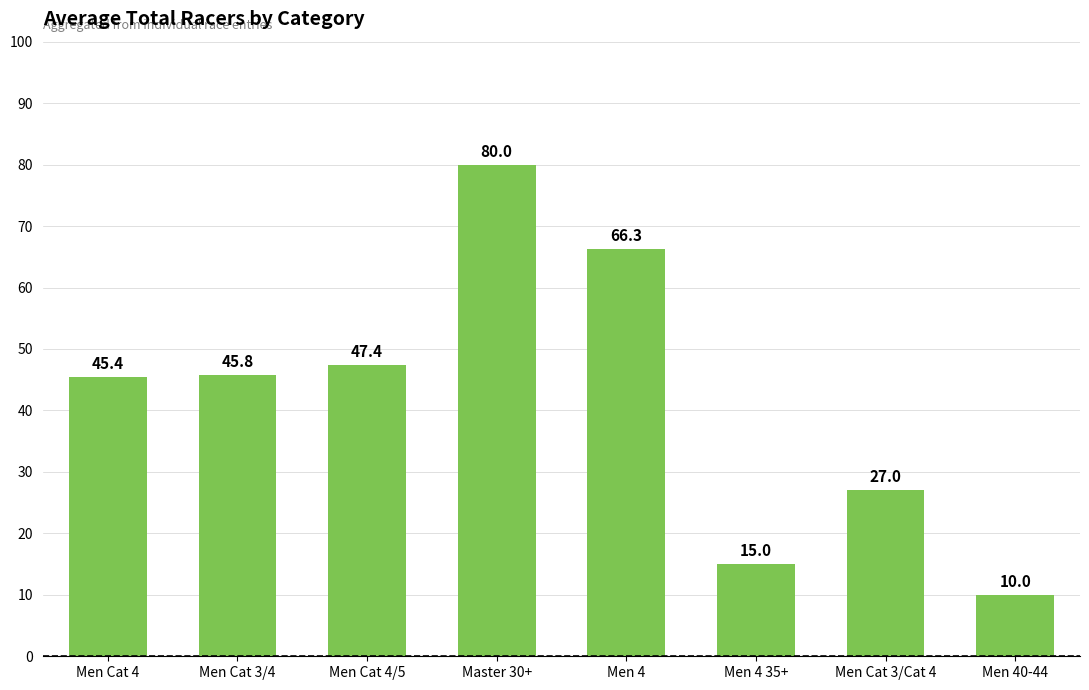

What is the sum of the values at Men Cat 3/4 and Men 4 35+?

60.8